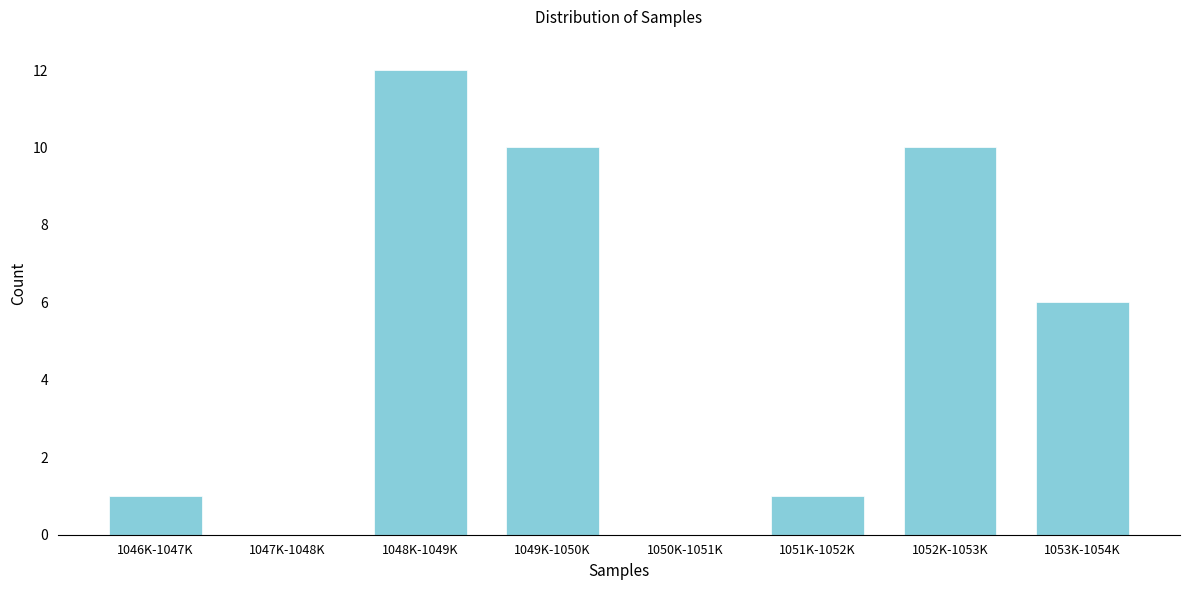

Reading left to right, list all the values displayed in this chart.

1046K-1047K=1	1047K-1048K=0	1048K-1049K=12	1049K-1050K=10	1050K-1051K=0	1051K-1052K=1	1052K-1053K=10	1053K-1054K=6